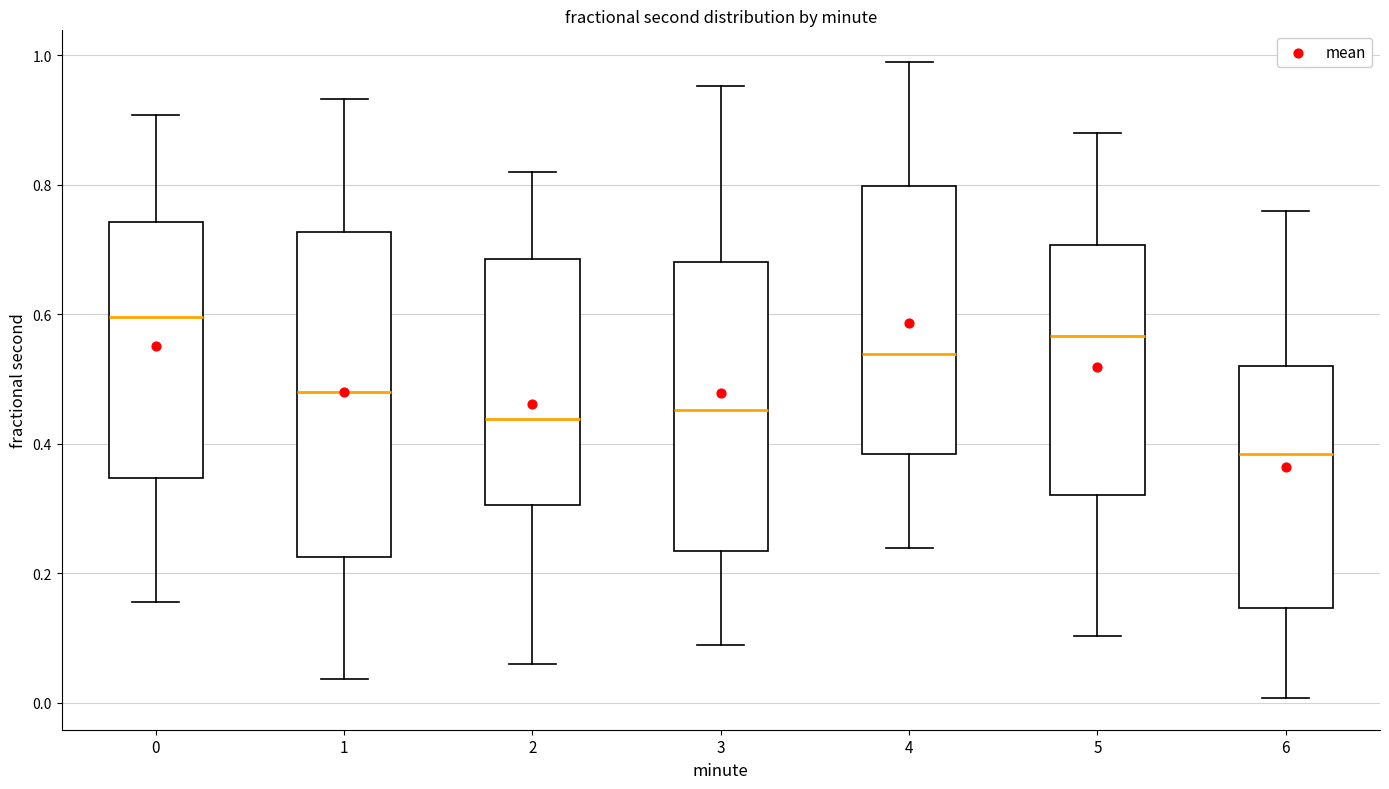

Comparing the boxes themselves (not the whiskers), which one is the tallest?

1